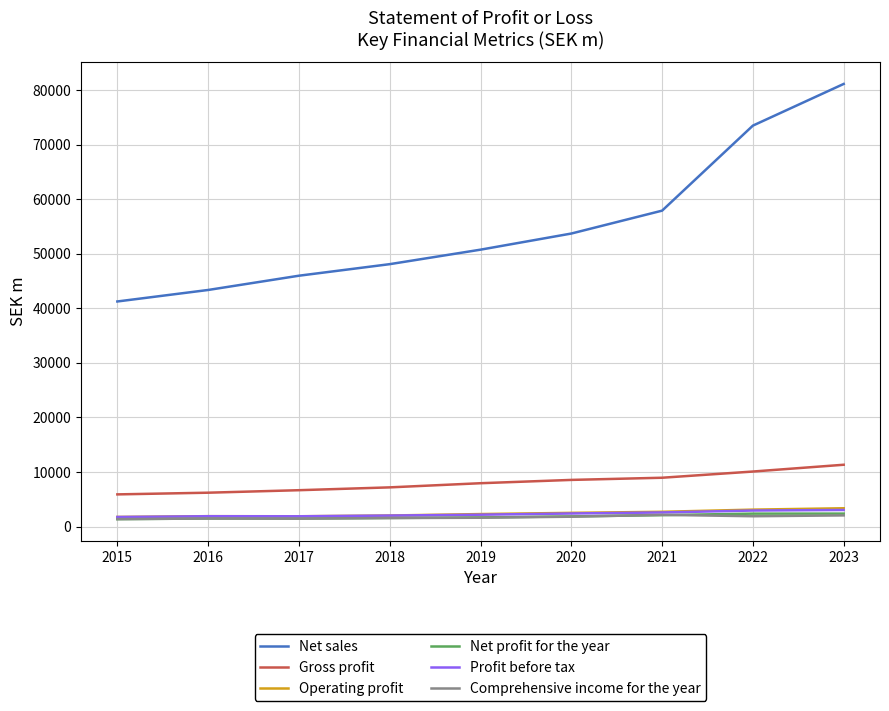

Which label corresponds to the largest value in the chart?

2023